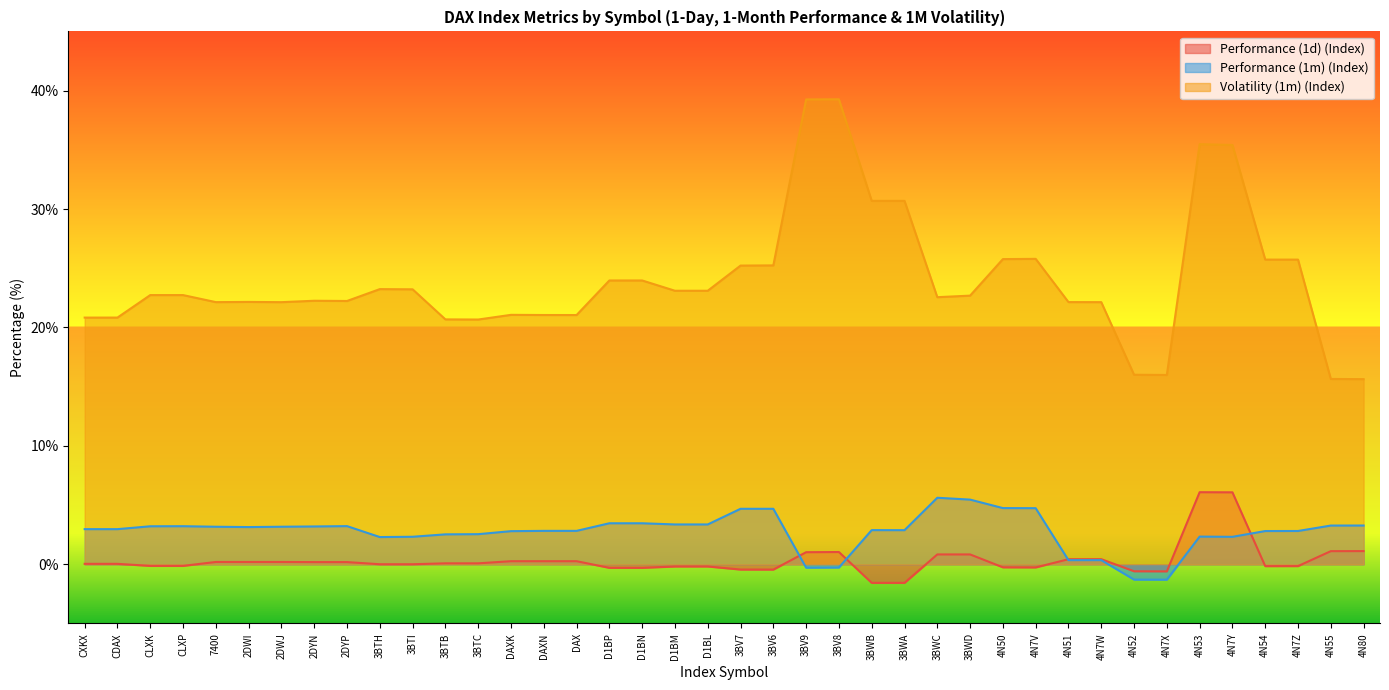

What position from the right is DAXN?

26